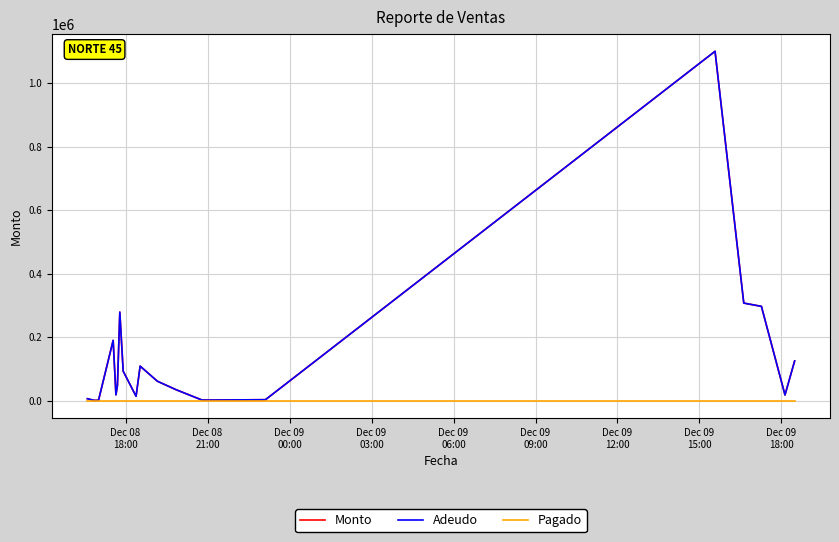

True or false: Pagado and Adeudo intersect in this chart.

False